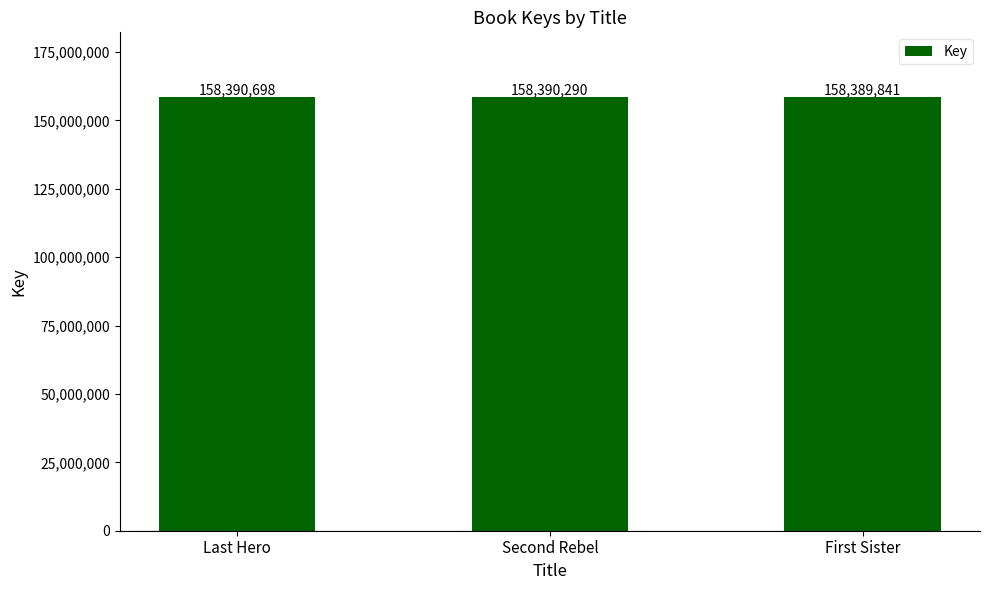

What is the difference between the values at Second Rebel and Last Hero?

408